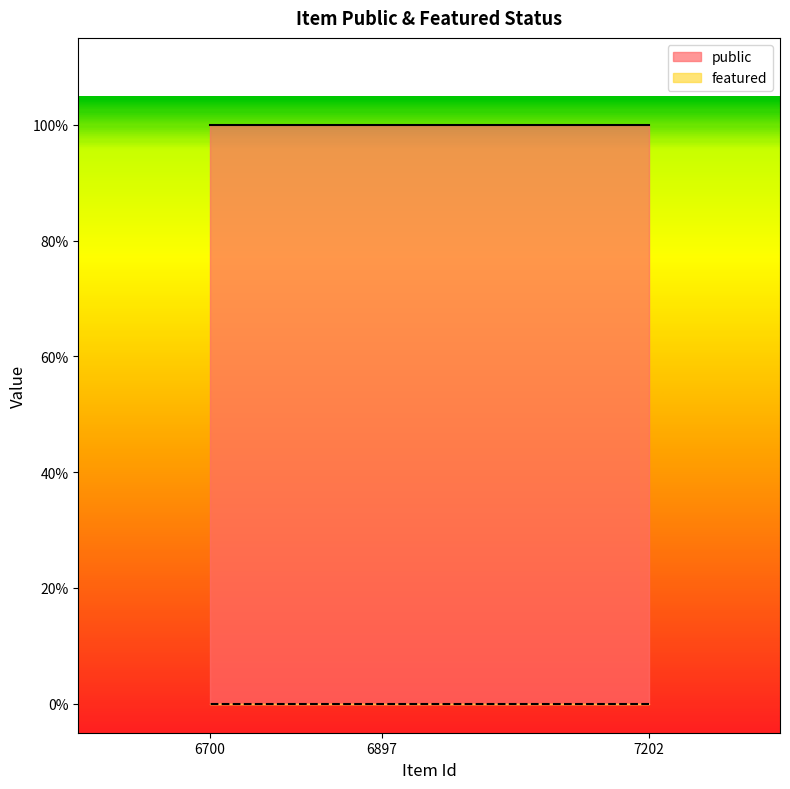

Between 7202 and 6700, which series saw the biggest shift?

public